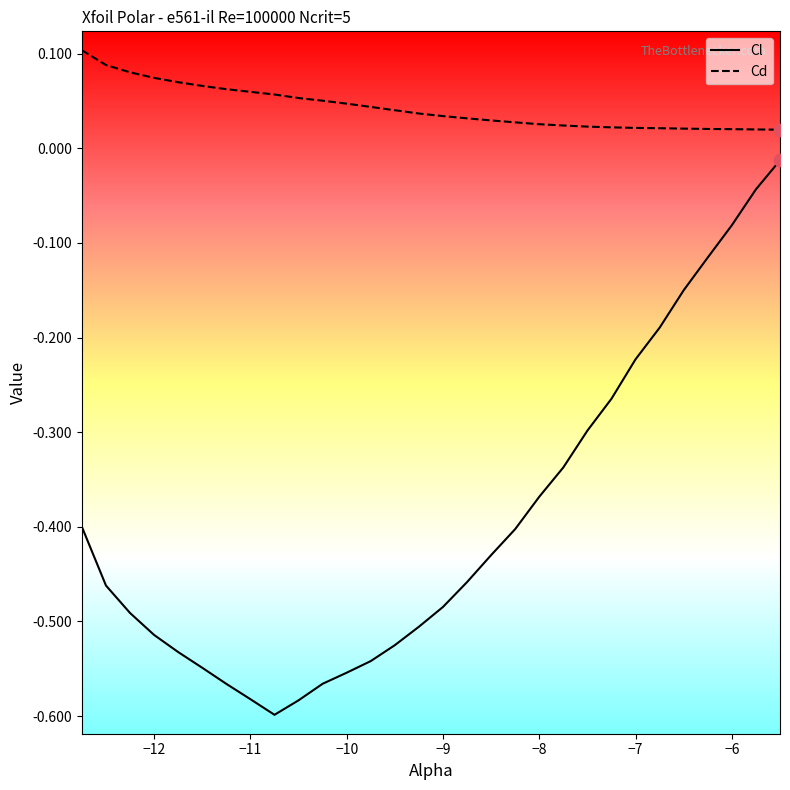

Which series has the largest total across all categories?

Cd